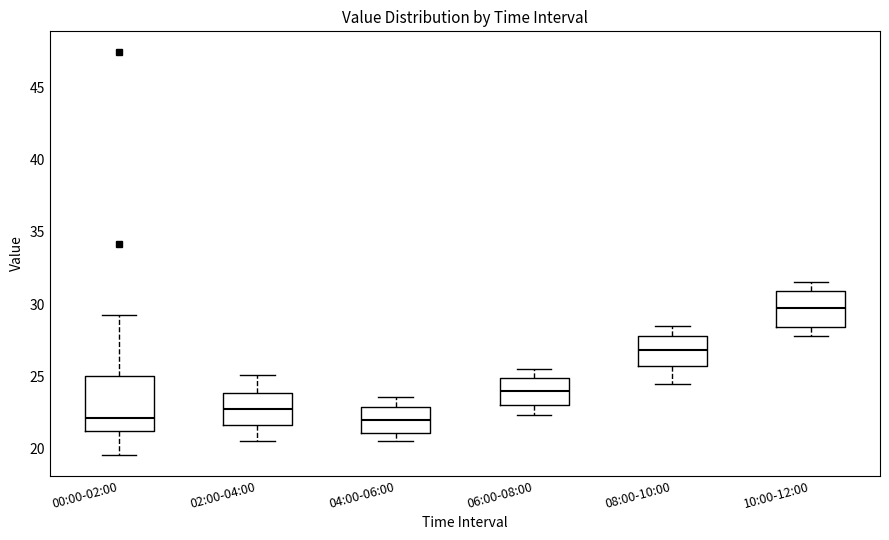

Reading left to right, read every box against the y-axis: the position of its median line, the range the box covers, and the ends of its whiskers. The values are not printed on the chart, so give them approximately, as read against the axis.

00:00-02:00: median 22.0, box 21.0 to 25.0, whiskers 19.5 to 29.0
02:00-04:00: median 23.0, box 21.5 to 24.0, whiskers 20.5 to 25.0
04:00-06:00: median 22.0, box 21.0 to 23.0, whiskers 20.5 to 23.5
06:00-08:00: median 24.0, box 23.0 to 25.0, whiskers 22.5 to 25.5
08:00-10:00: median 27.0, box 26.0 to 28.0, whiskers 24.5 to 28.5
10:00-12:00: median 30.0, box 28.5 to 31.0, whiskers 28.0 to 31.5